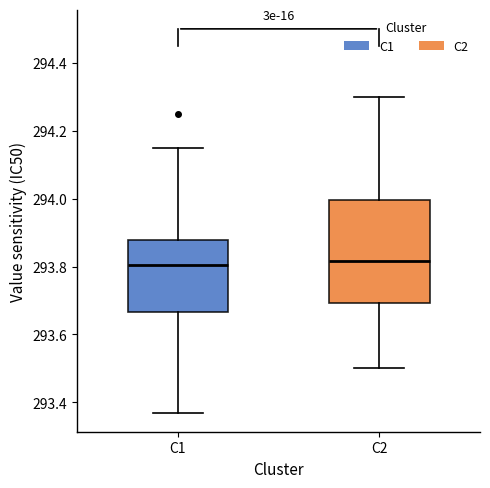

Where is the lower edge of the box for C1 on the y-axis? The values are not printed on the chart, so give them approximately, as read against the axis.

293.66